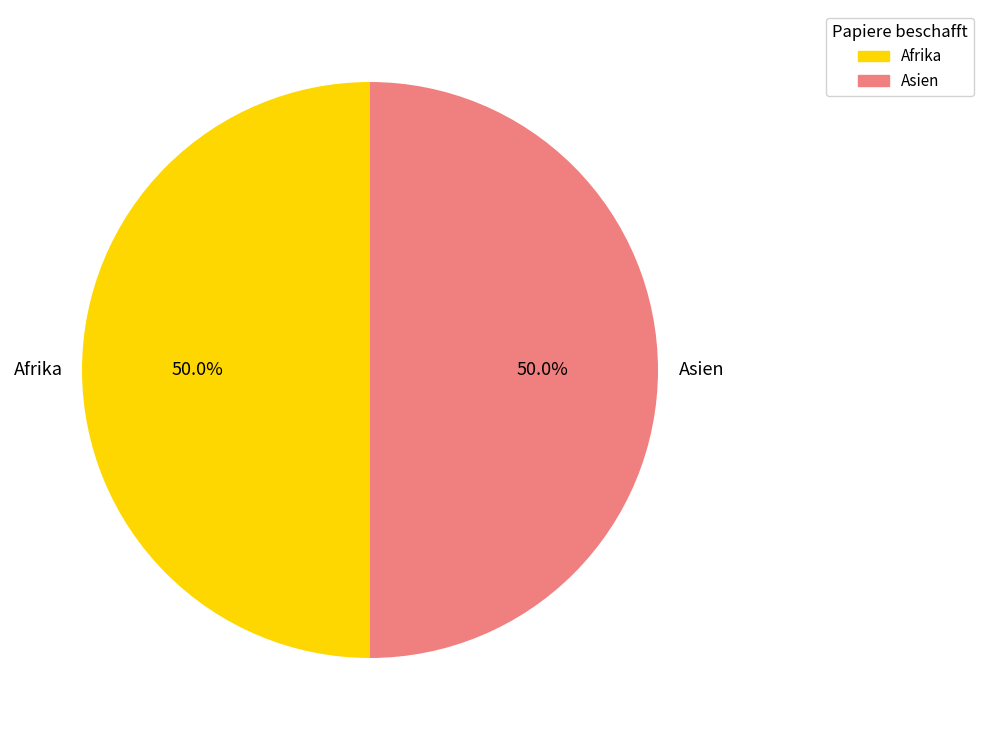

How many segments does this pie chart have?

2